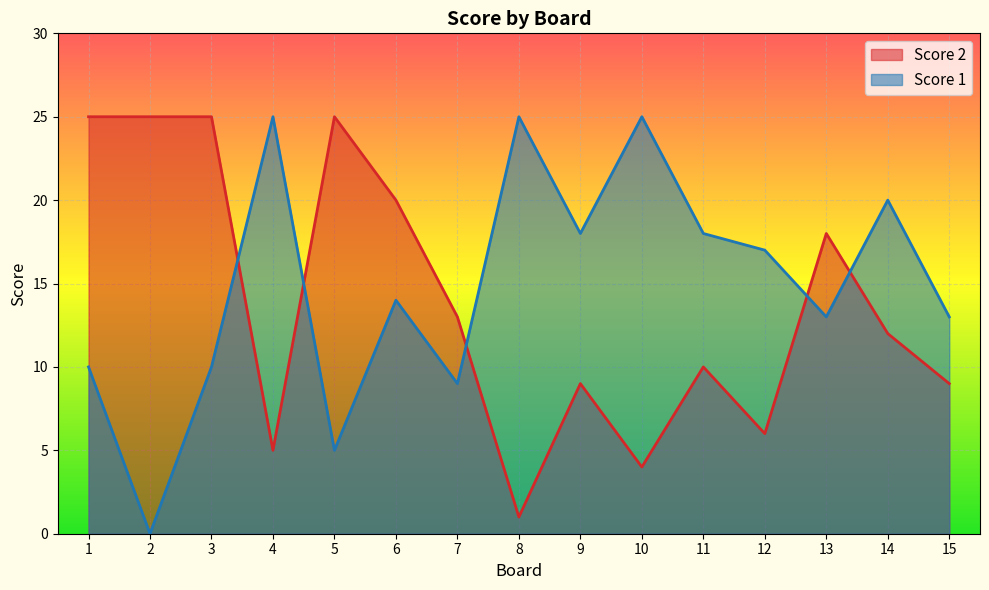

At how many categories does at least one series exceed 10?

15